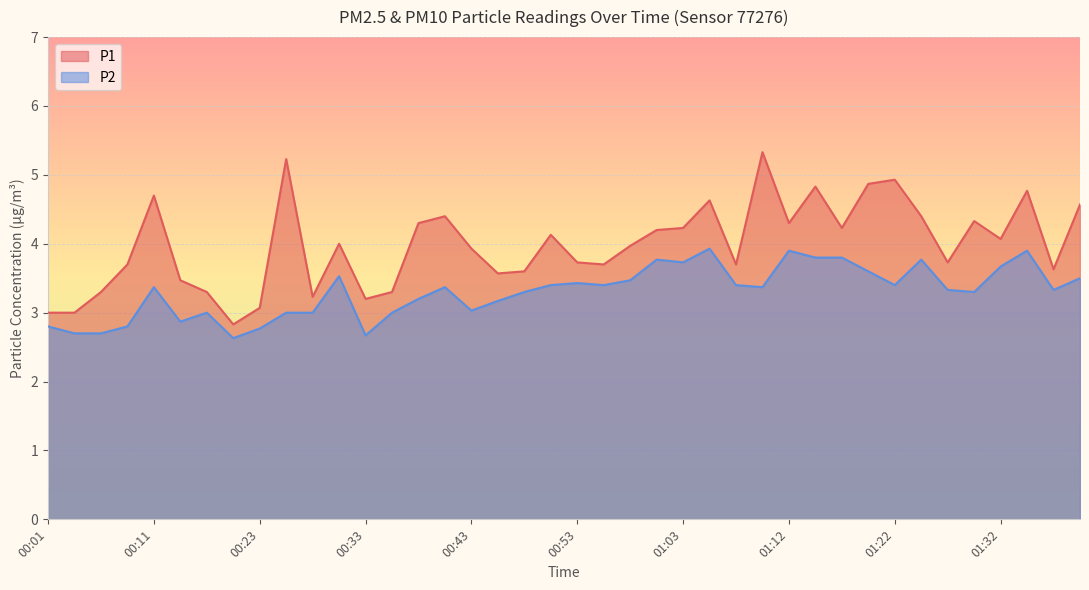

What is the minimum value for P1?

2.8